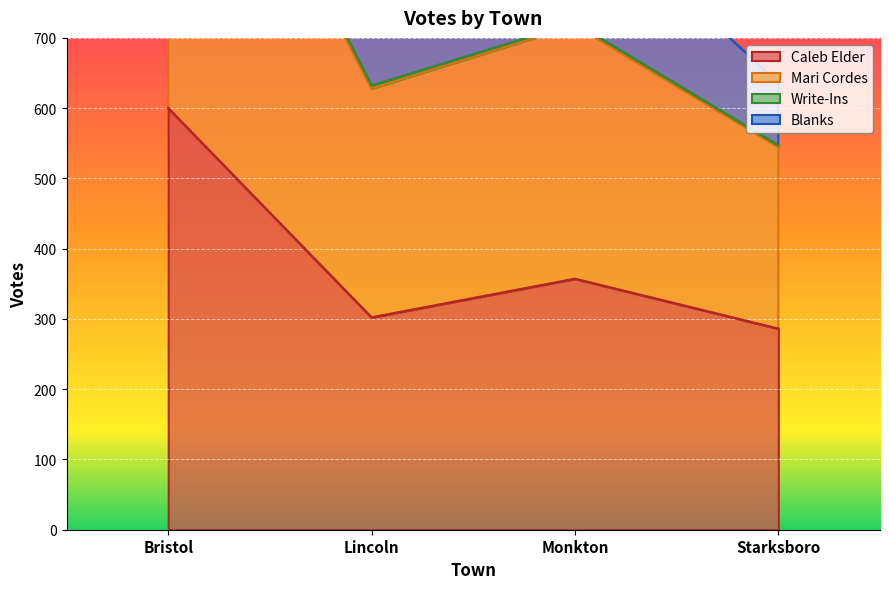

What is the minimum value shown in the chart?

286